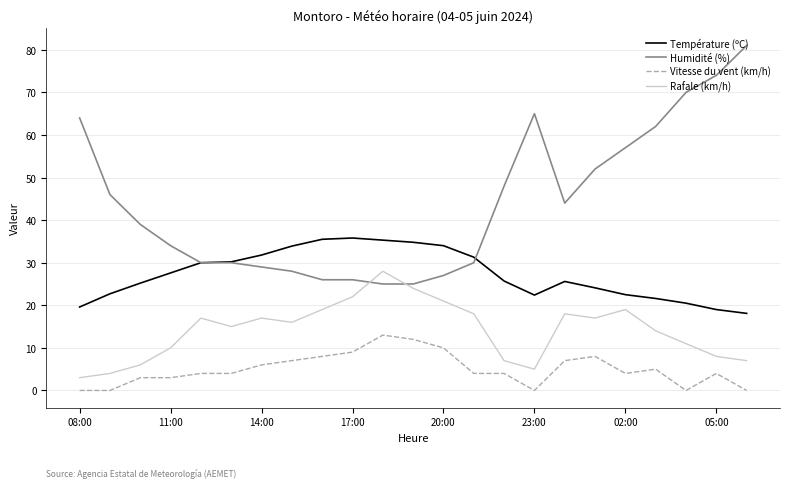

Which series has the largest total across all categories?

Humidité (%)